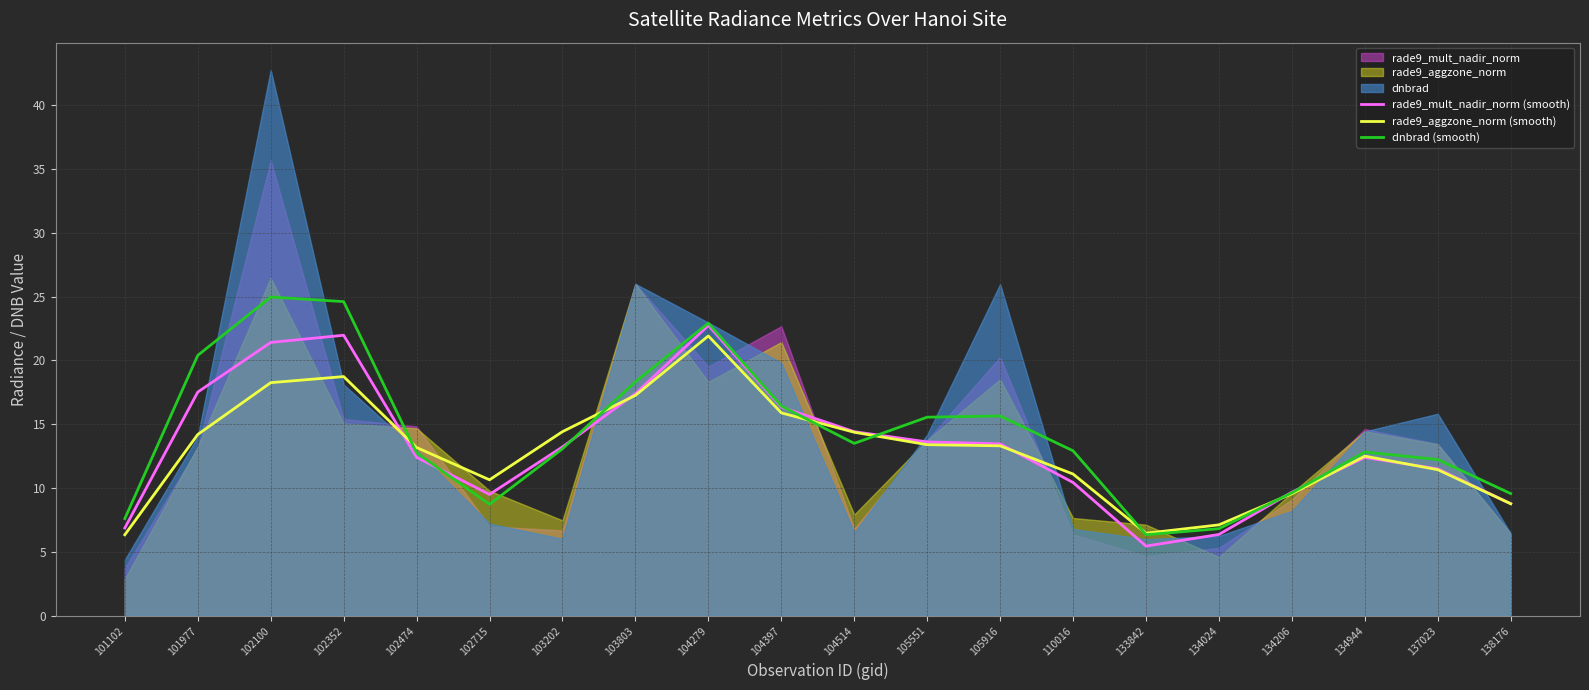

What is the difference between the second highest and second lowest values in the rade9_mult_nadir_norm (smooth) series?

15.6